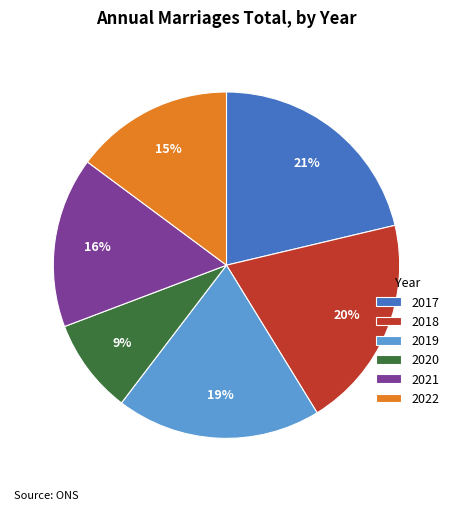

Do 2020 and 2019 together represent more than half of the pie?

No